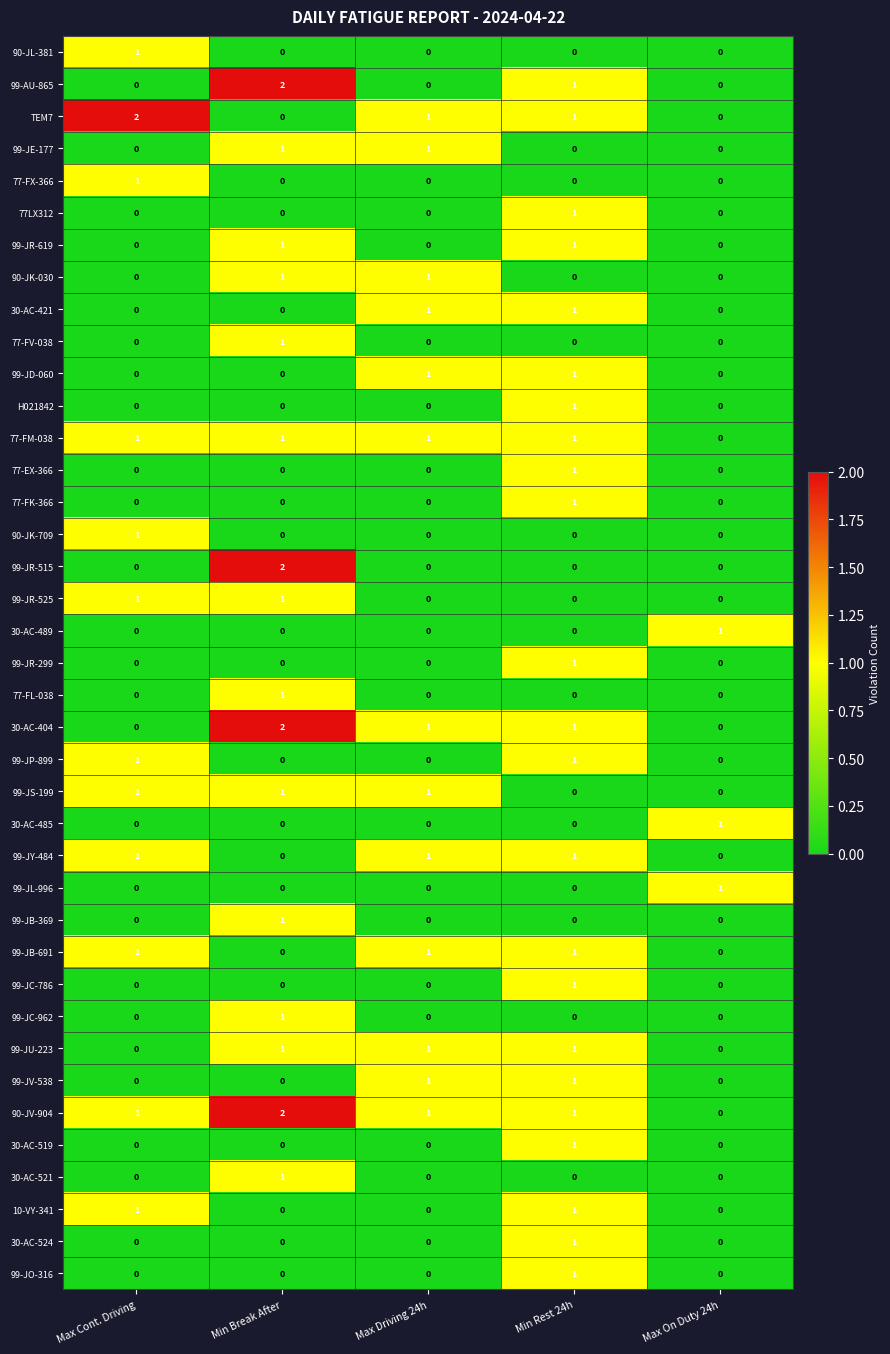

Count the 30-AC-404 values in the range 0 to 1.

4